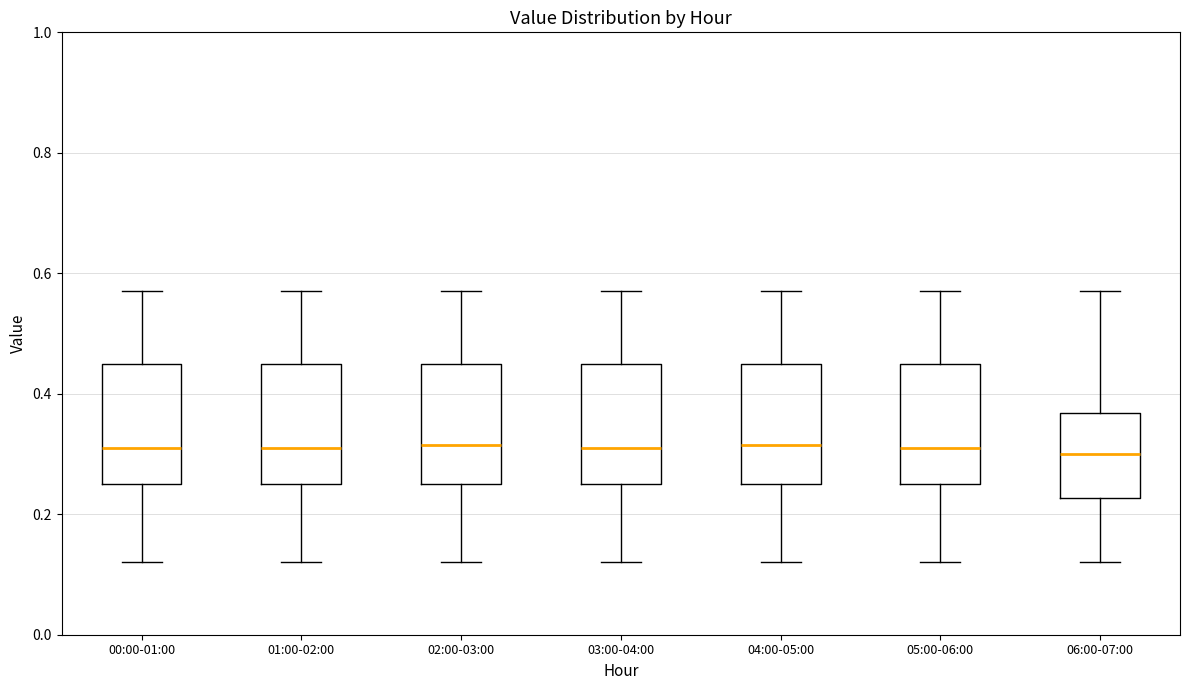

Reading left to right, transcribe this box plot: for each box, give where its median line is, the range the box spans, and where its two whiskers end, as read against the y-axis. The values are not printed on the chart, so give them approximately, as read against the axis.

00:00-01:00: median 0.32, box 0.26 to 0.46, whiskers 0.12 to 0.58
01:00-02:00: median 0.32, box 0.26 to 0.46, whiskers 0.12 to 0.58
02:00-03:00: median 0.32, box 0.26 to 0.46, whiskers 0.12 to 0.58
03:00-04:00: median 0.32, box 0.26 to 0.46, whiskers 0.12 to 0.58
04:00-05:00: median 0.32, box 0.26 to 0.46, whiskers 0.12 to 0.58
05:00-06:00: median 0.32, box 0.26 to 0.46, whiskers 0.12 to 0.58
06:00-07:00: median 0.30, box 0.22 to 0.36, whiskers 0.12 to 0.58